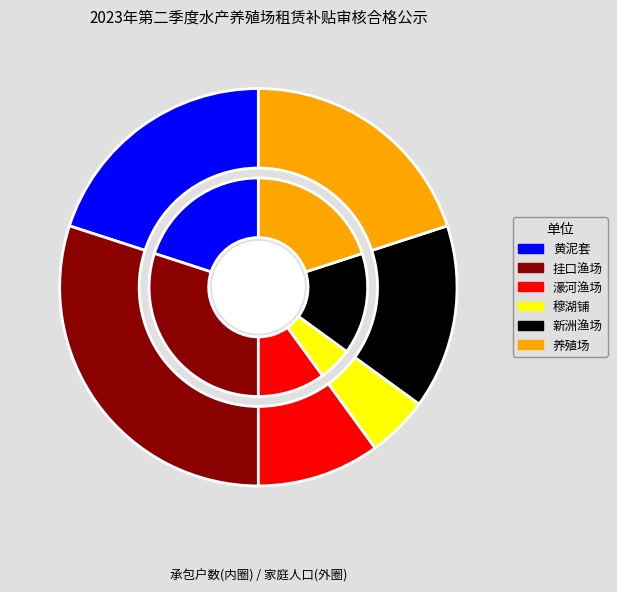

Count the number of slices in the pie.

6